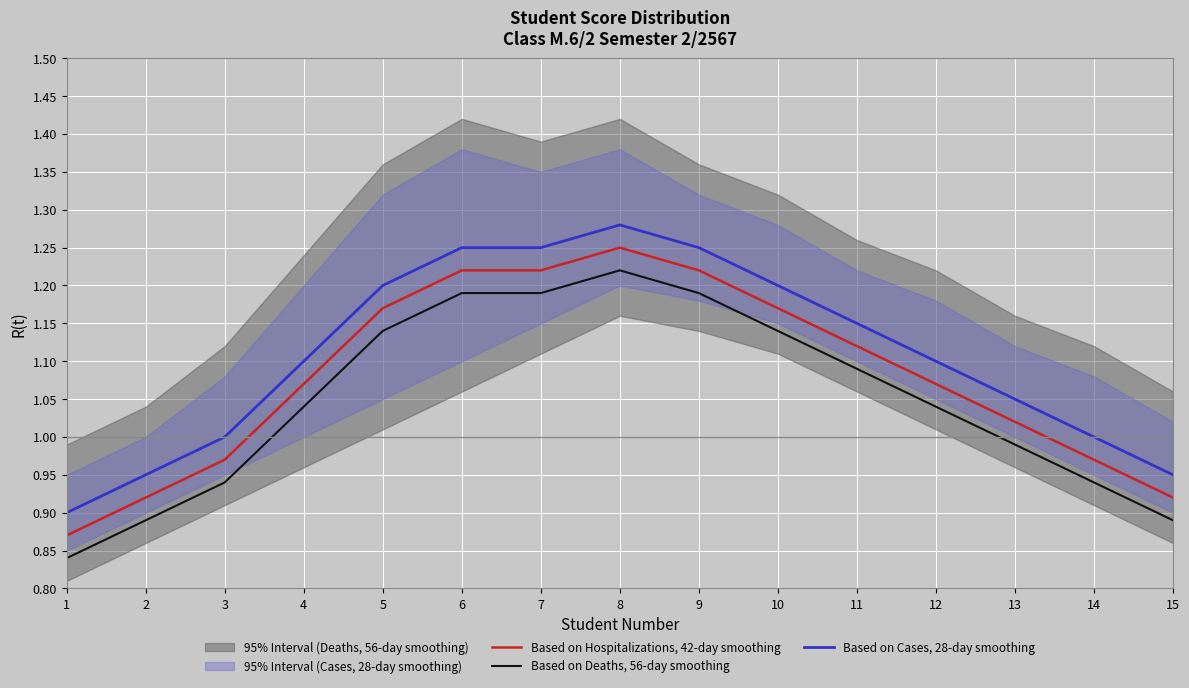

What is the average value of the Based on Cases, 28-day smoothing series?

1.1